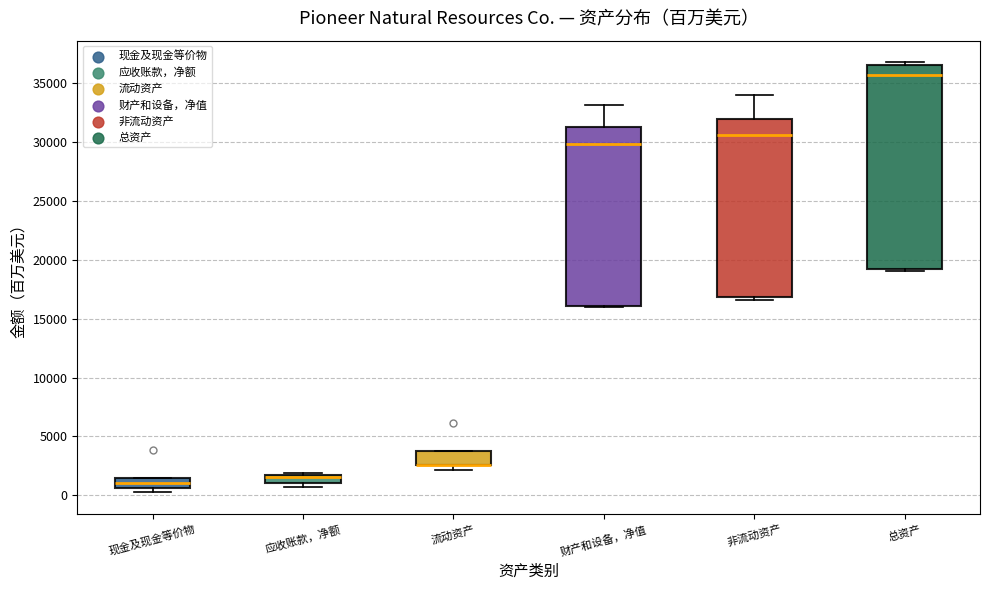

Where is the upper edge of the box for 流动资产 on the y-axis? The values are not printed on the chart, so give them approximately, as read against the axis.

3500